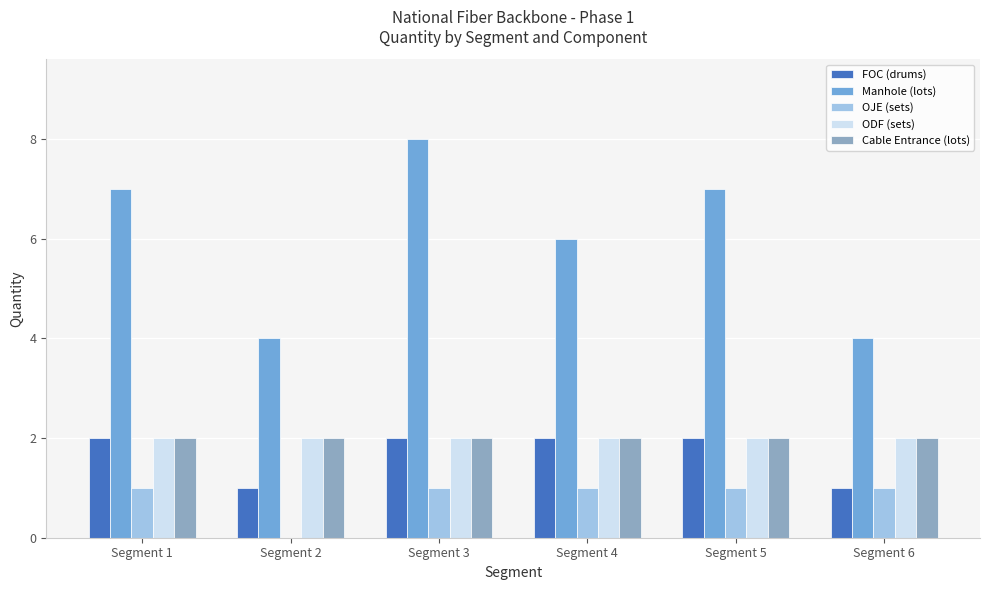

What is the total value across all series at Segment 1?

14